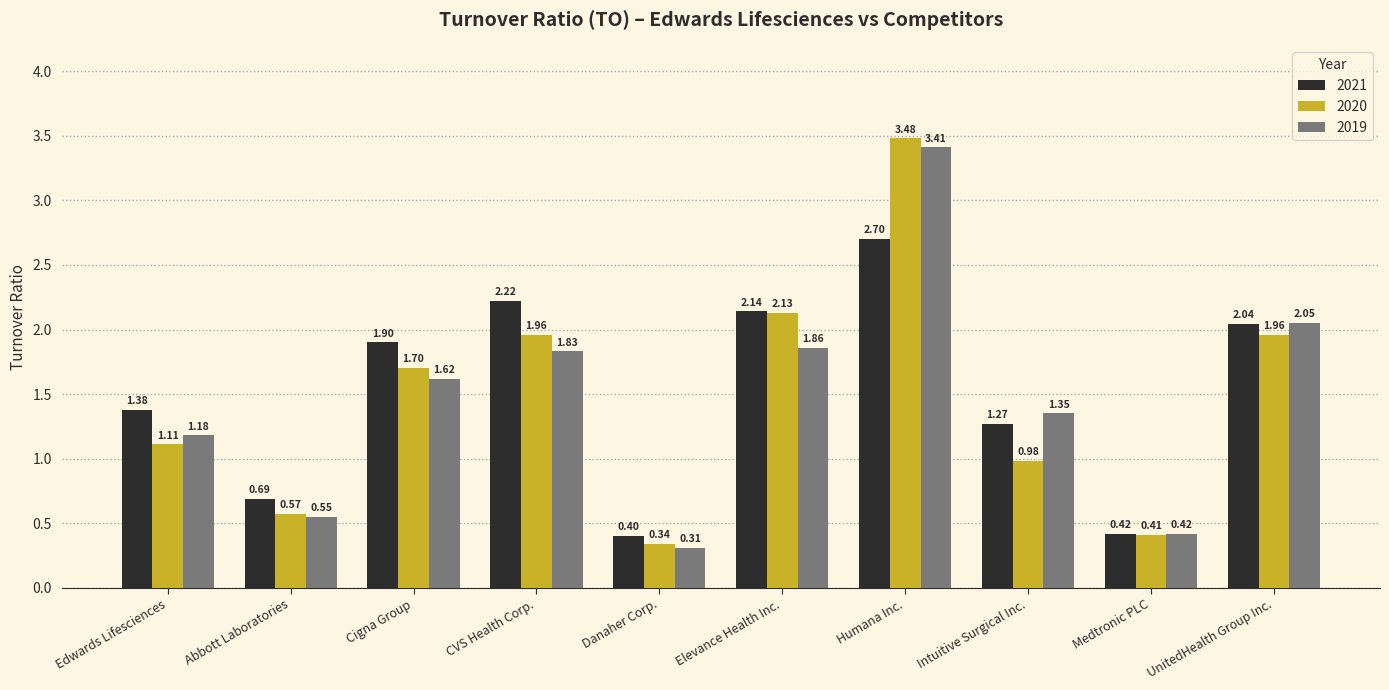

How many data points in 2020 are above 1?

6